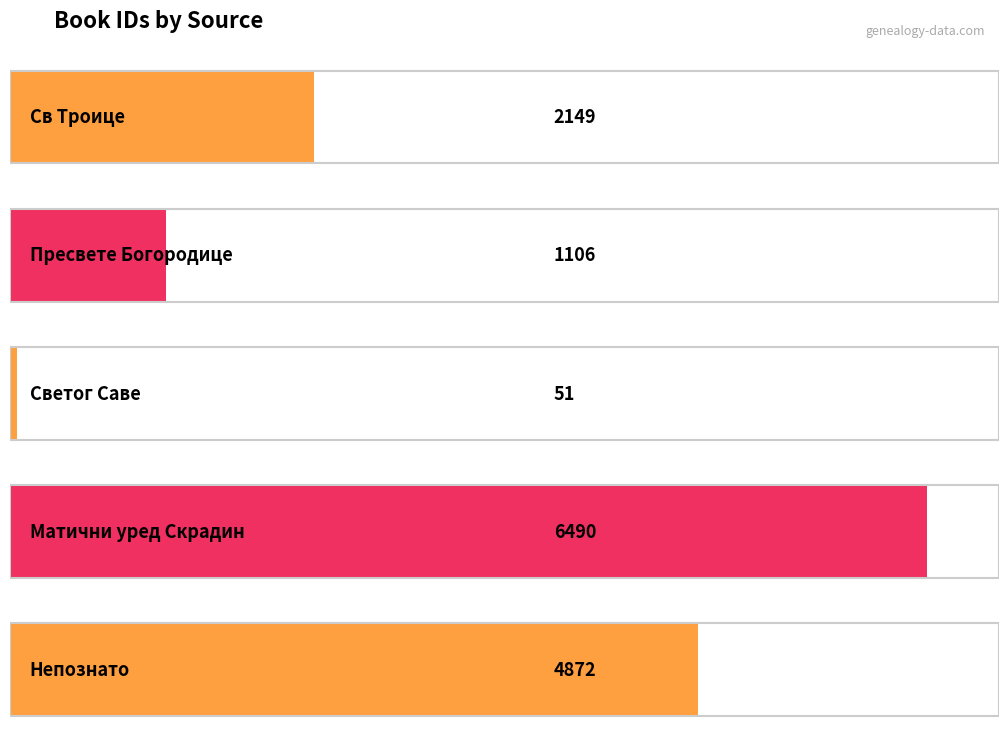

What position from the left is Матични уред Скрадин?

4